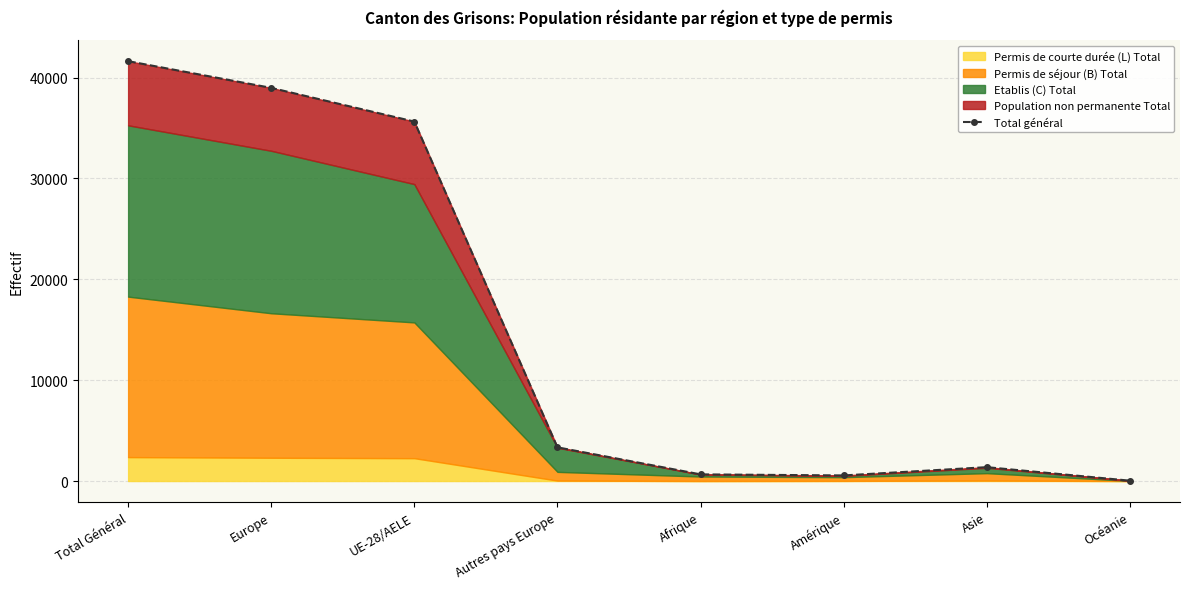

Rank the categories by value from highest to lowest.

Total Général, Europe, UE-28/AELE, Autres pays Europe, Asie, Afrique, Amérique, Océanie